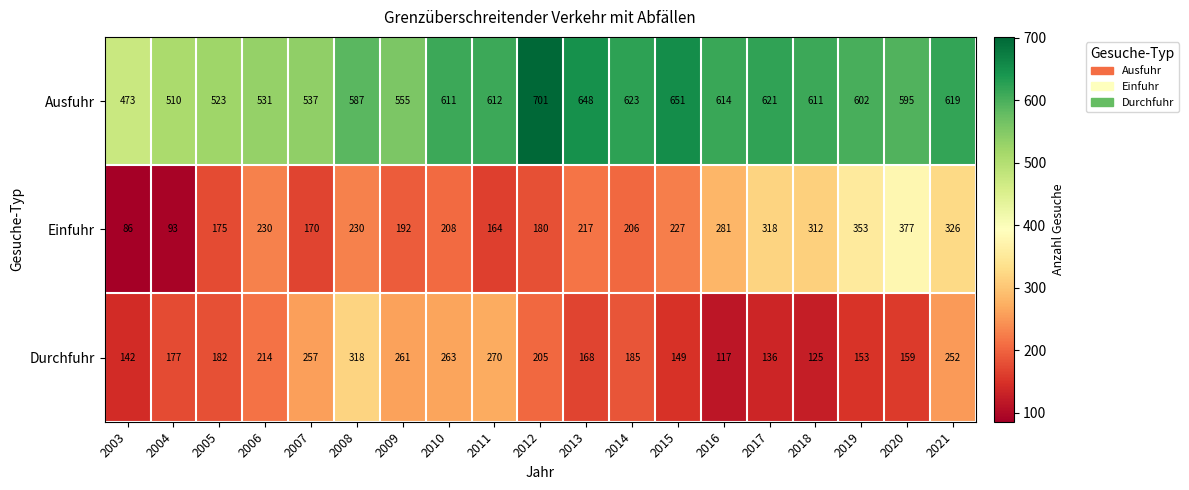

Is it true that Einfuhr equals 227 at 2015?

True